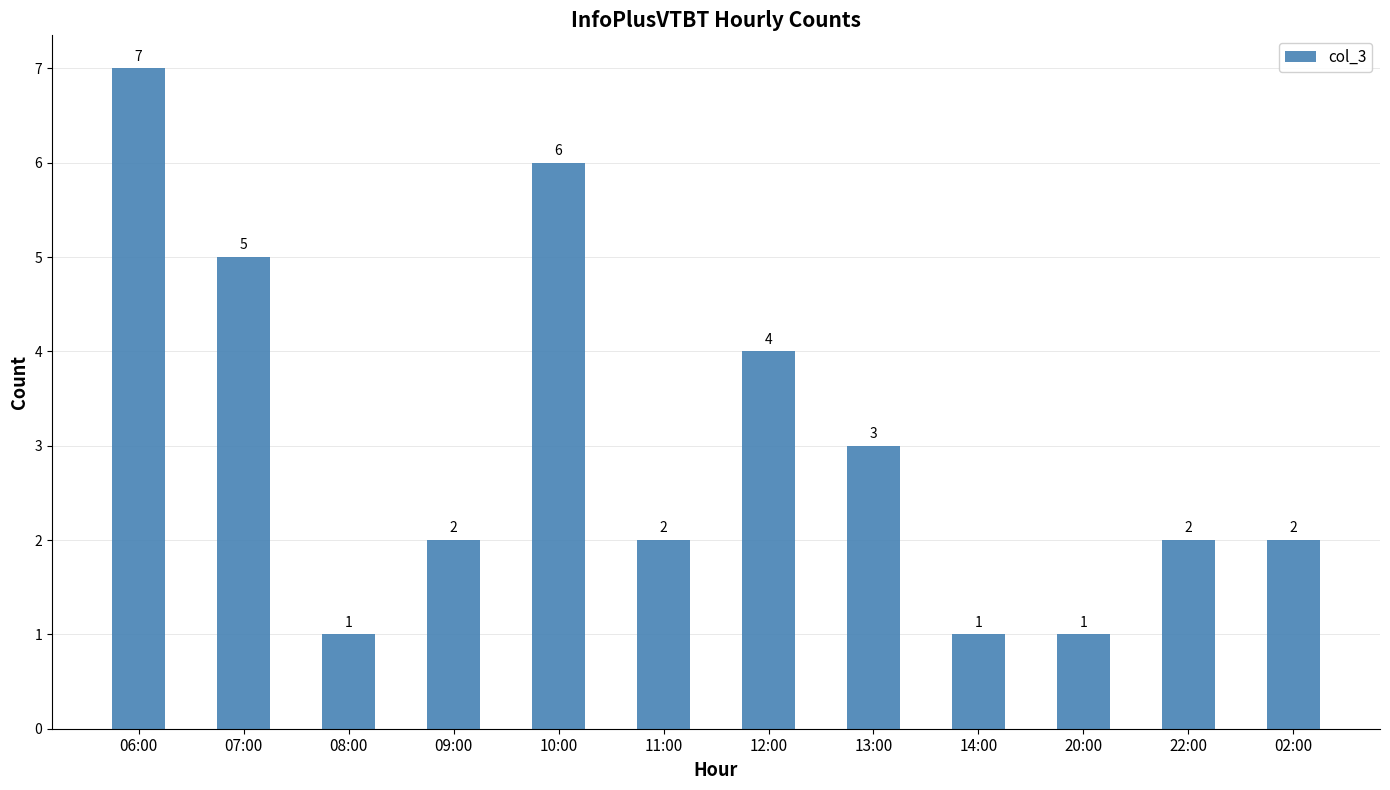

What is the change in value from 08:00 to 10:00?

+5